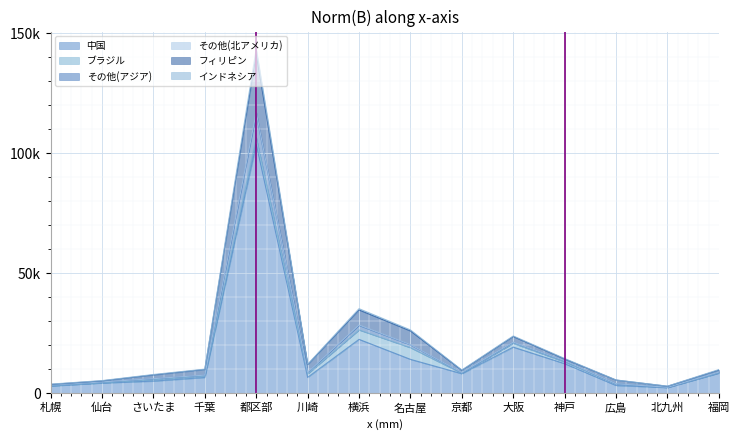

How many categories are shown in the chart?

14